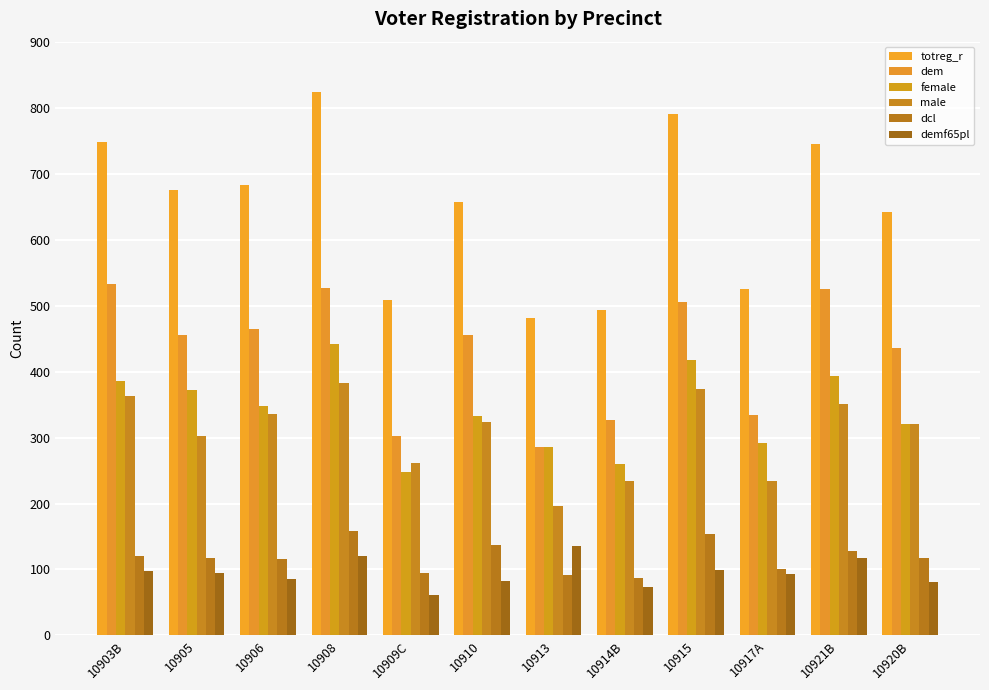

What is the average value of the male series?

306